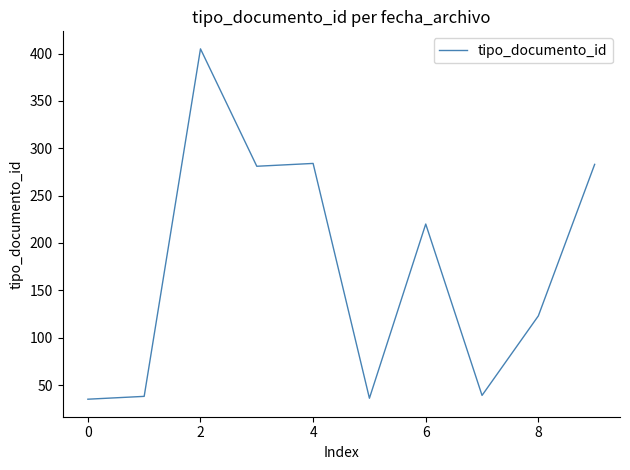

What is the difference between the maximum and minimum values?

370